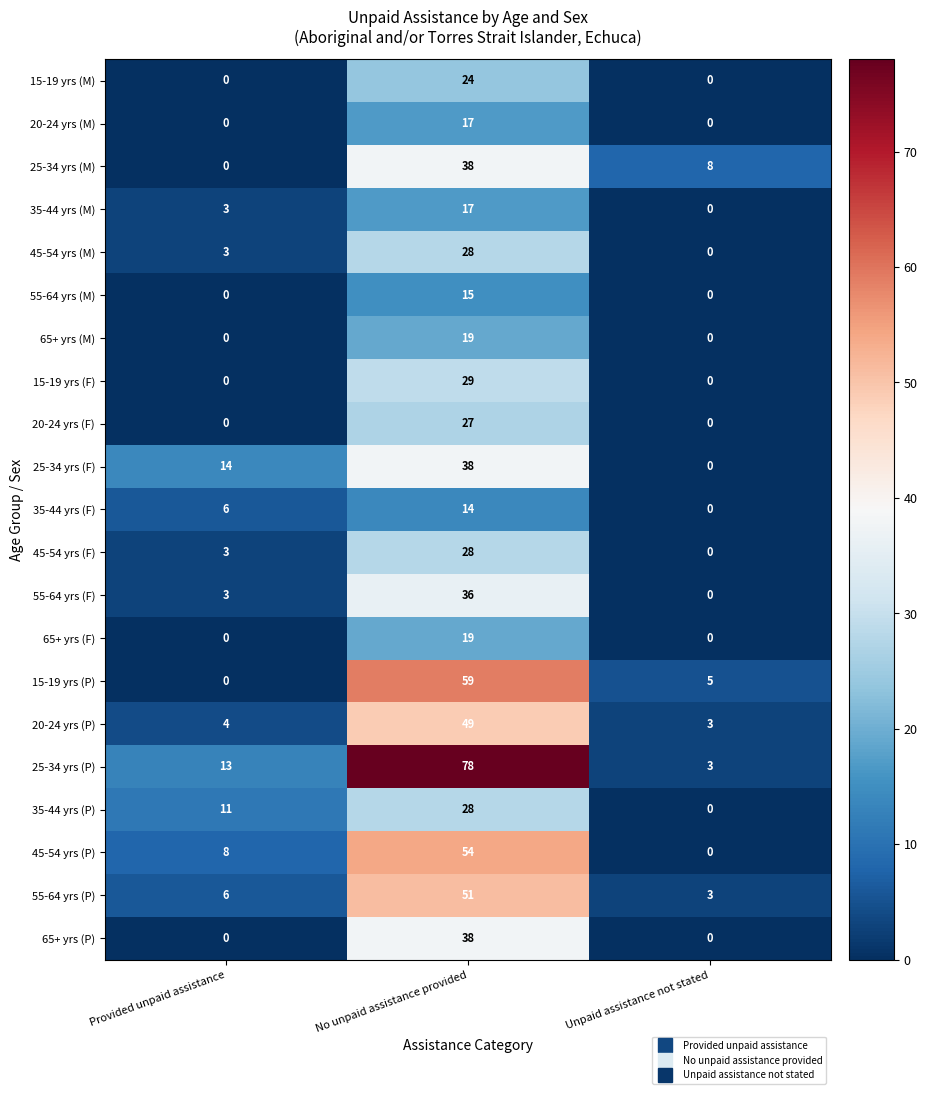

What is the difference between the highest and lowest values at Unpaid assistance not stated?

8